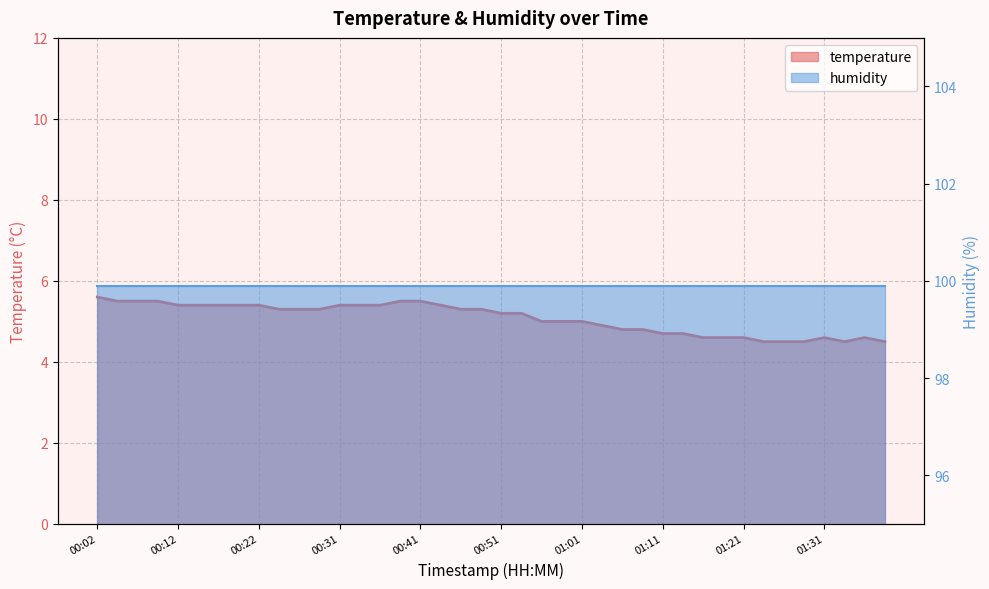

Where does the data first go above 5?

00:02